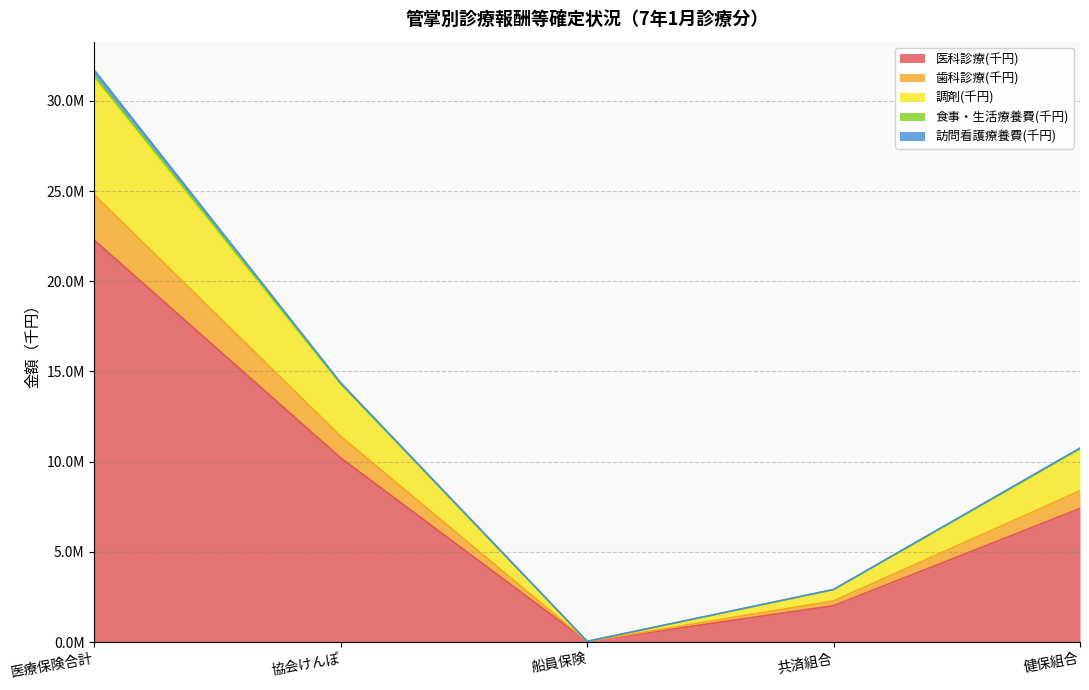

What is the label of the 2nd point from the right?

共済組合